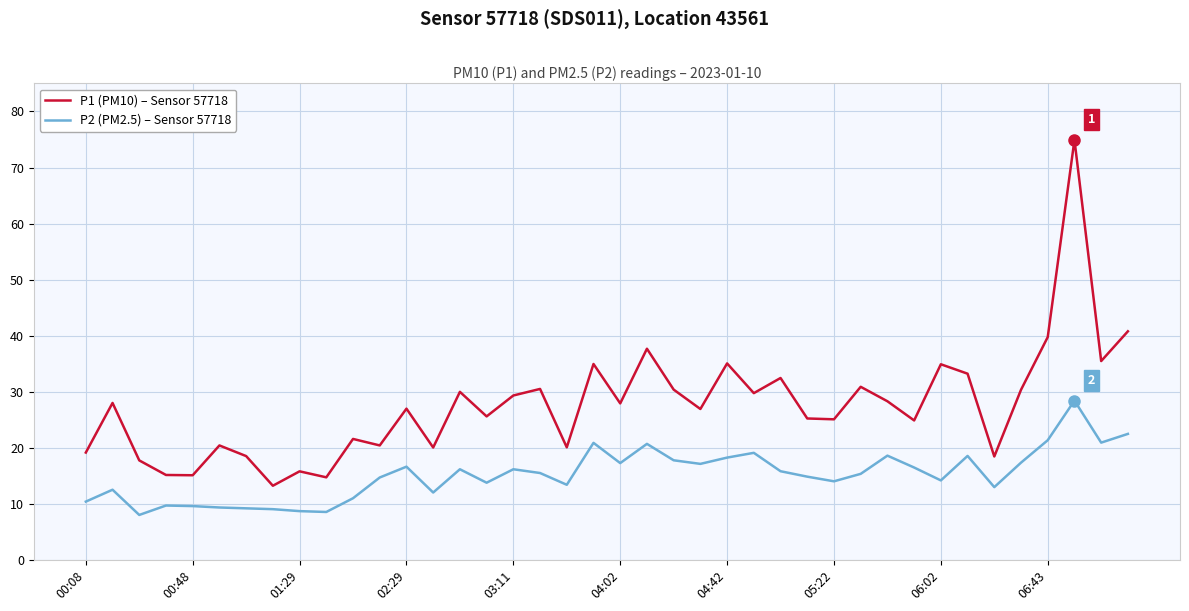

What is the maximum value shown in the chart?

74.9